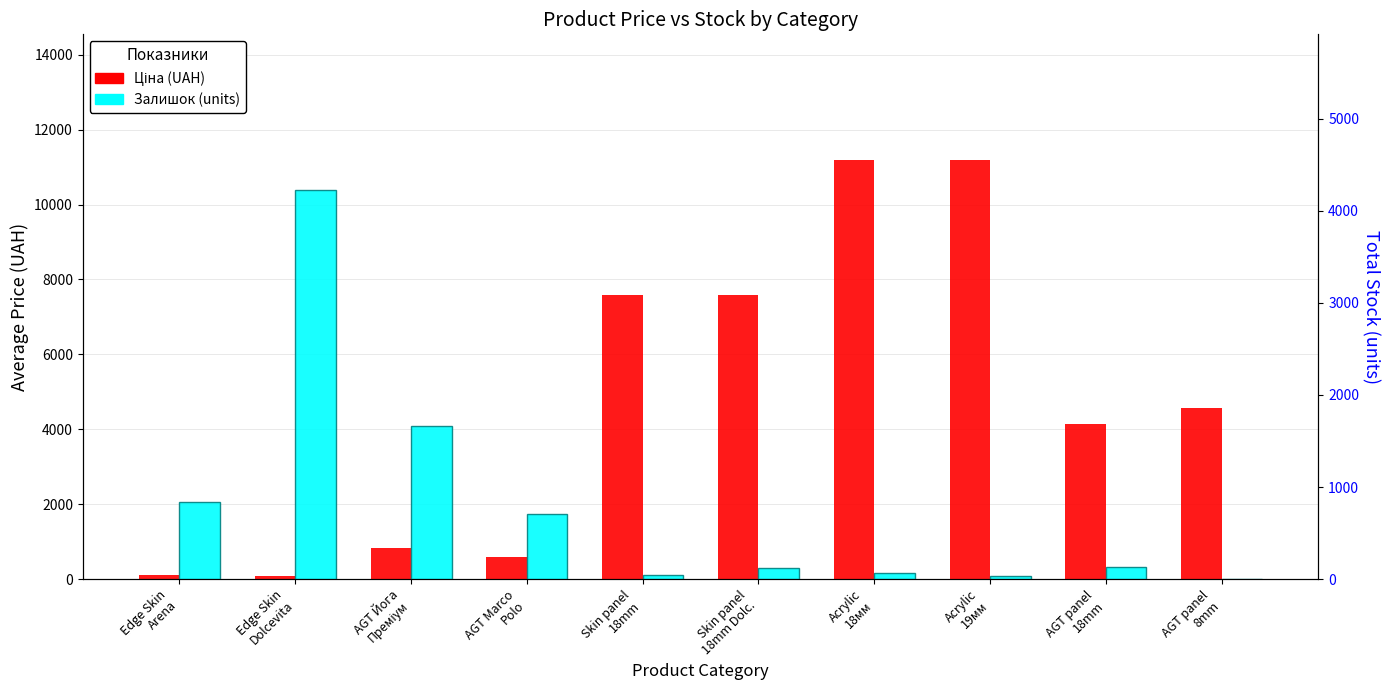

List the series in order of their overall mean, highest first.

Ціна (UAH), Залишок (units)